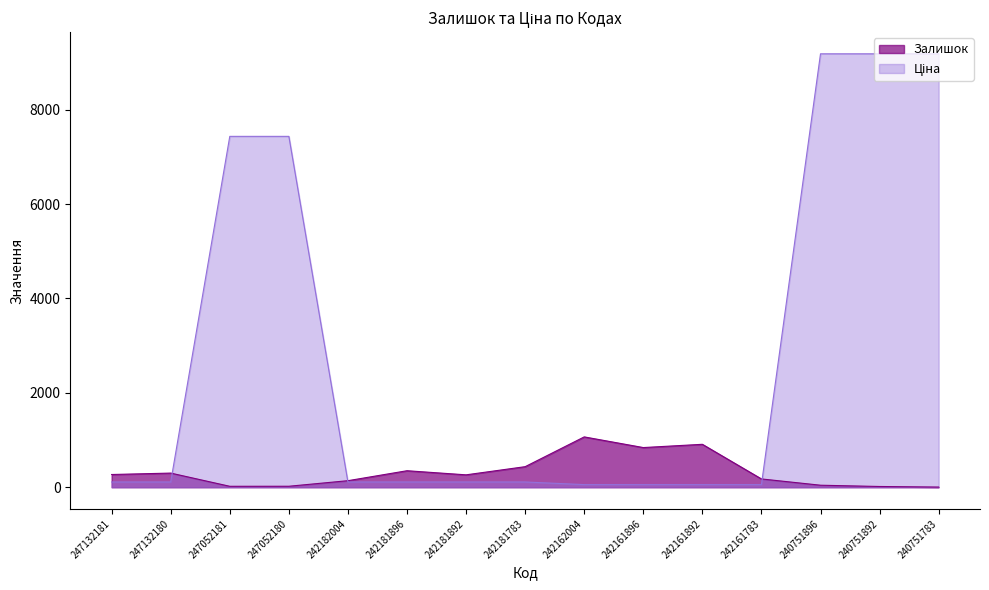

What is the maximum value shown in the chart?

9185.9